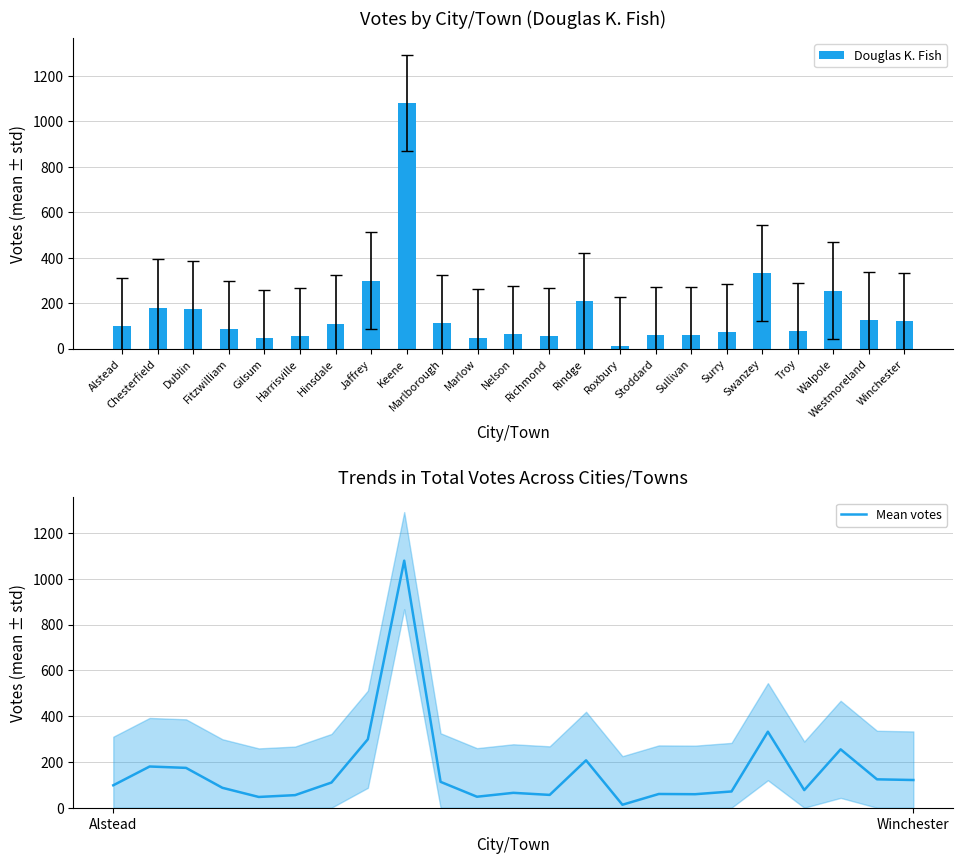

Between Winchester and Fitzwilliam, which is larger?

Winchester